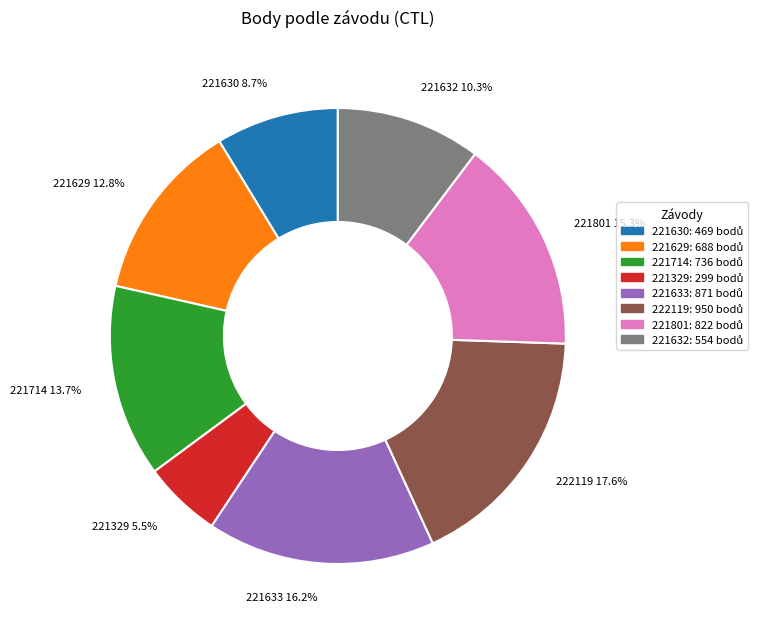

What is the ratio of the value at 221632 to the value at 222119?

0.6